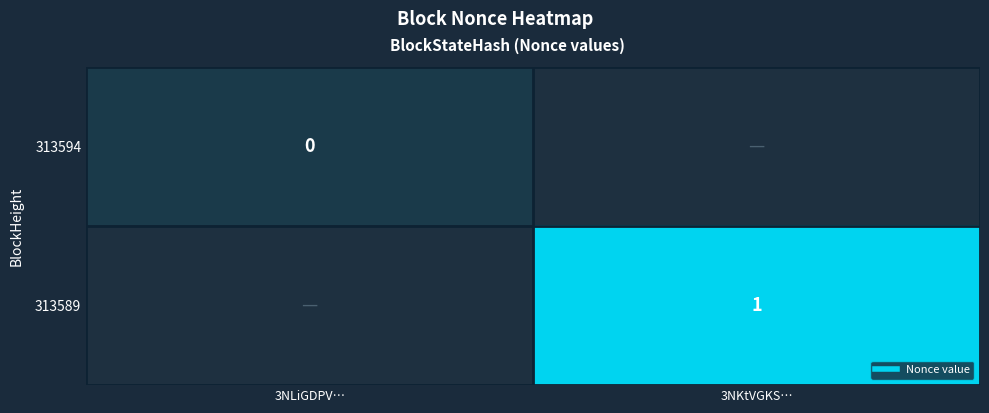

Count the number of data series in this chart.

2